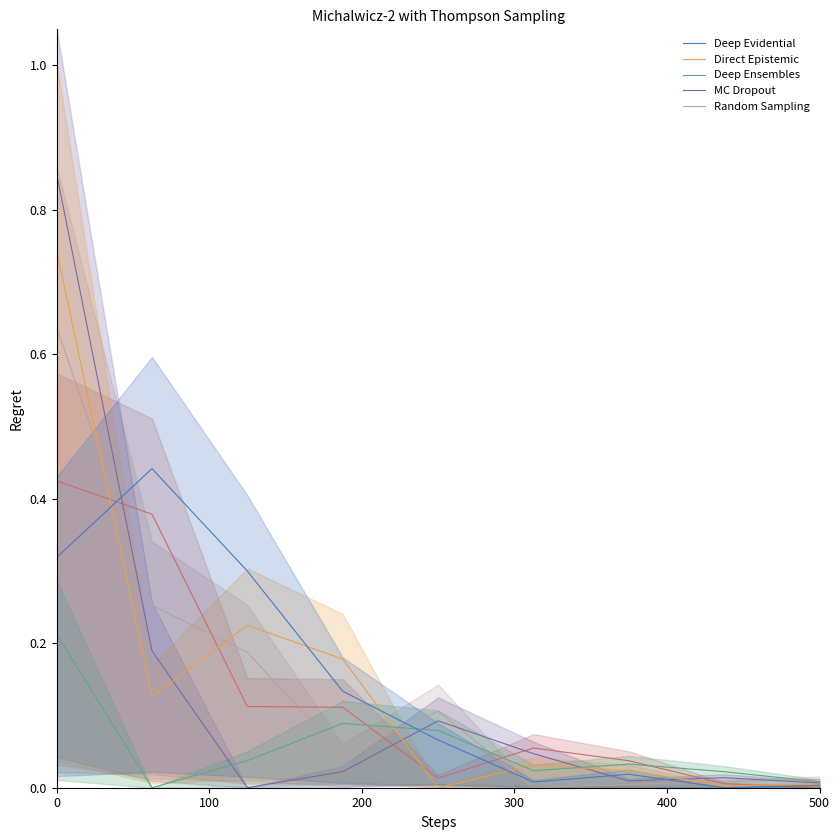

How many categories are shown in the chart?

9